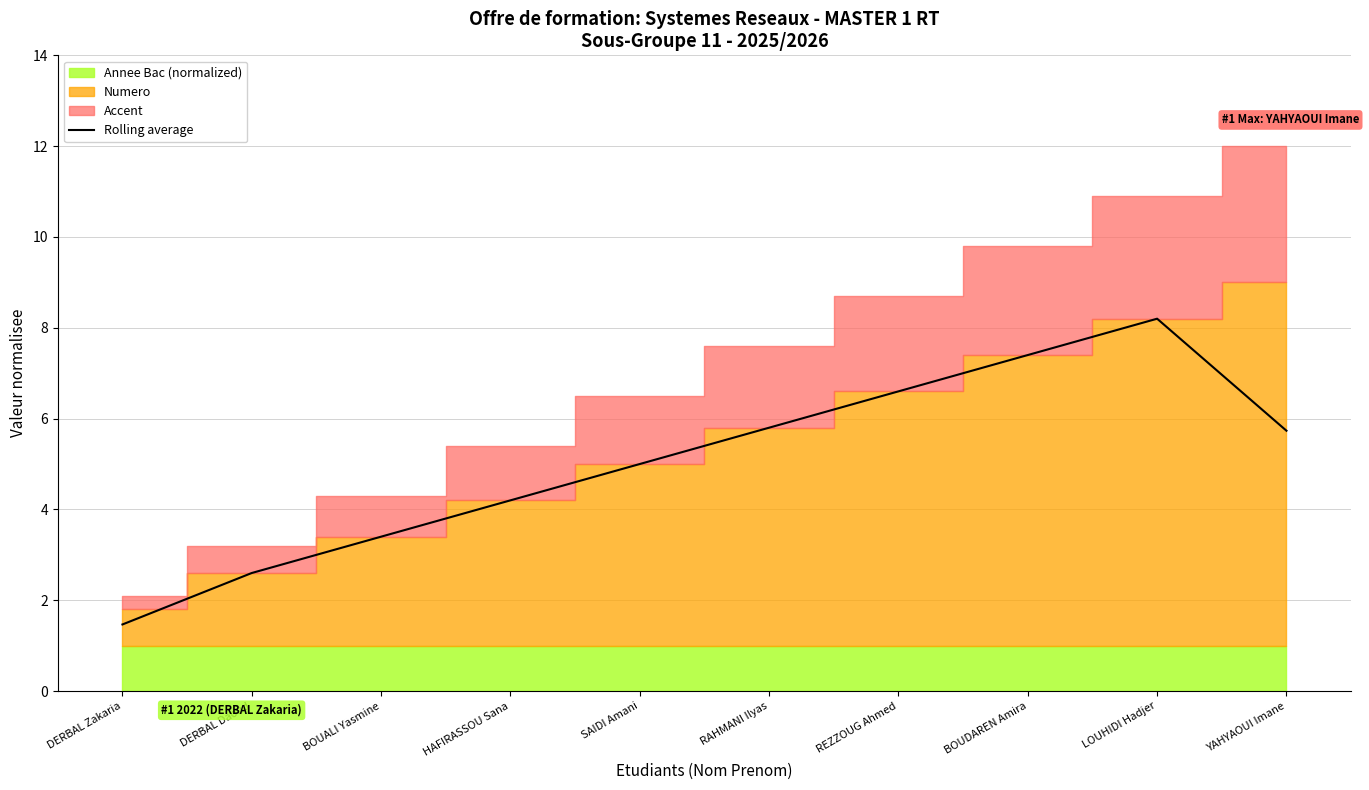

What is the difference between the values at YAHYAOUI Imane and SAIDI Amani?

0.7